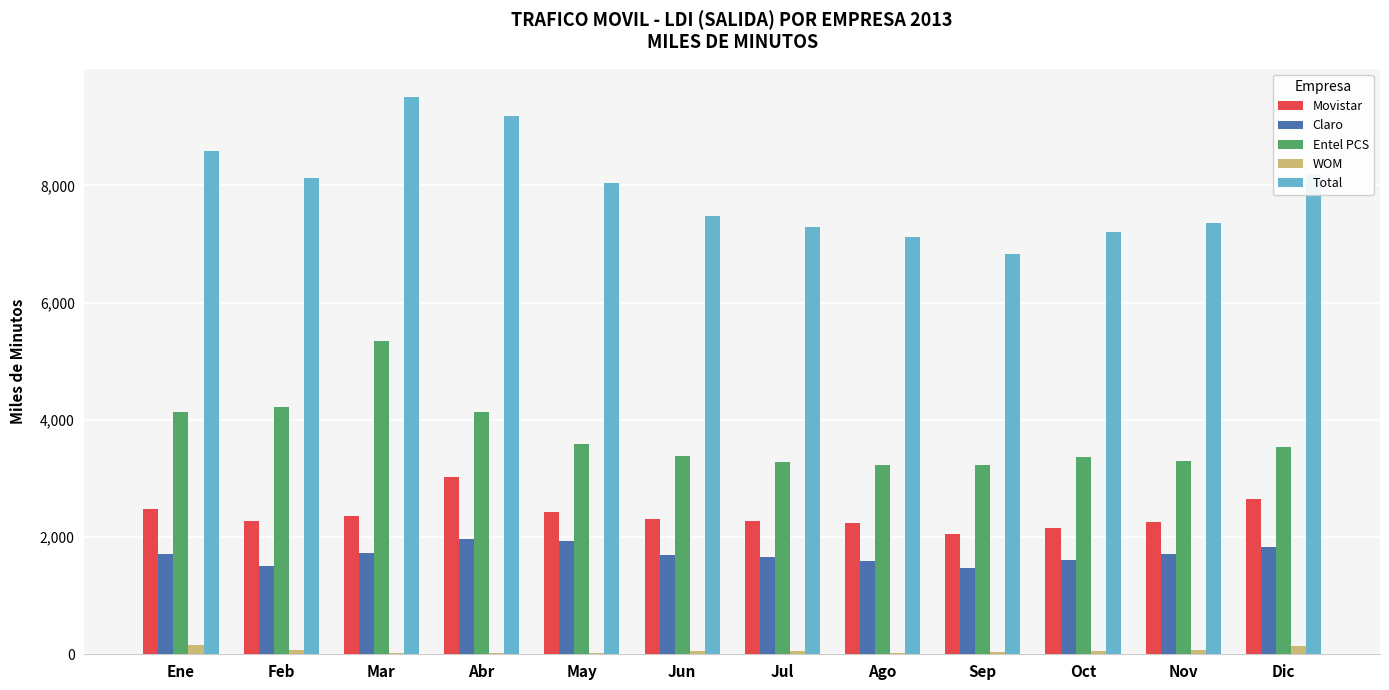

Are the bars grouped side by side (vs. stacked)?

Yes